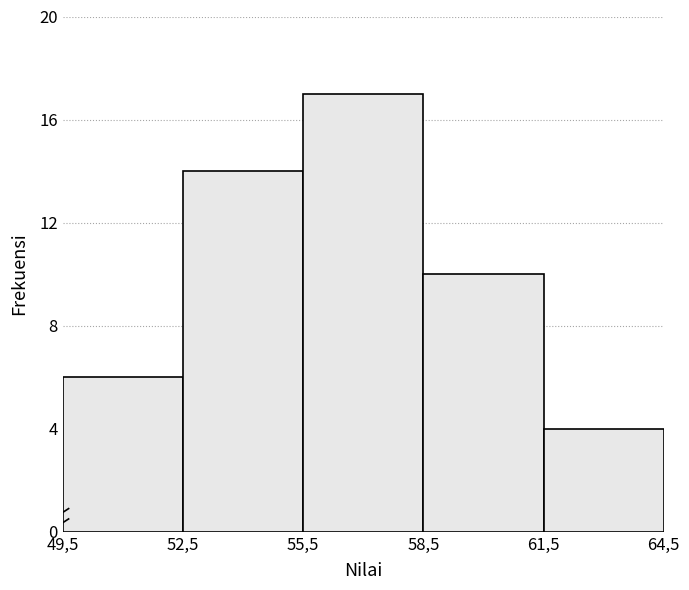

Reading right to left, transcribe all the data shown in this chart.

61,5=4	58,5=10	55,5=17	52,5=14	49,5=6